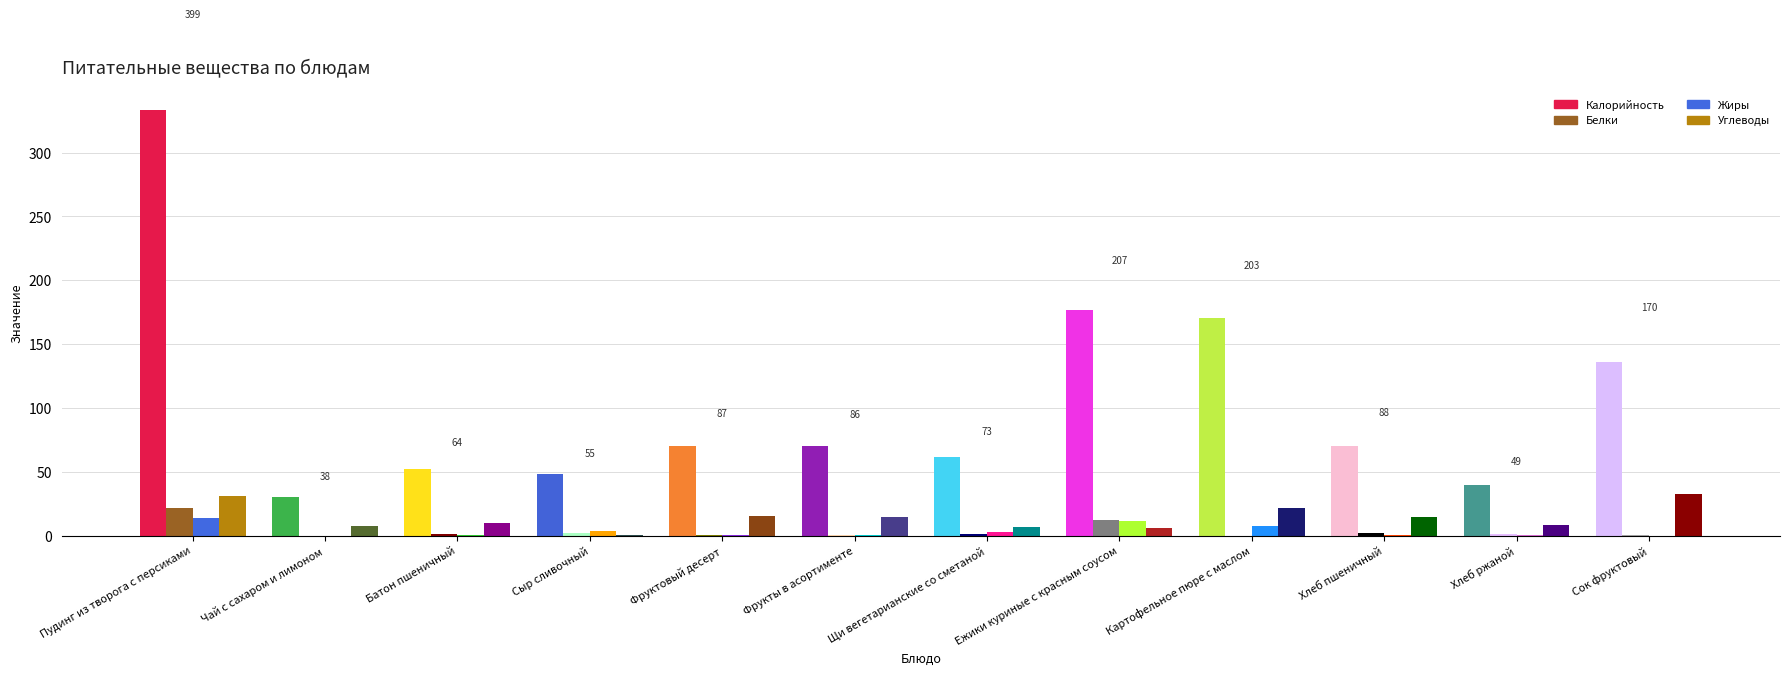

At Щи вегетарианские со сметаной, list the series in order from largest to smallest.

Калорийность, Углеводы, Жиры, Белки